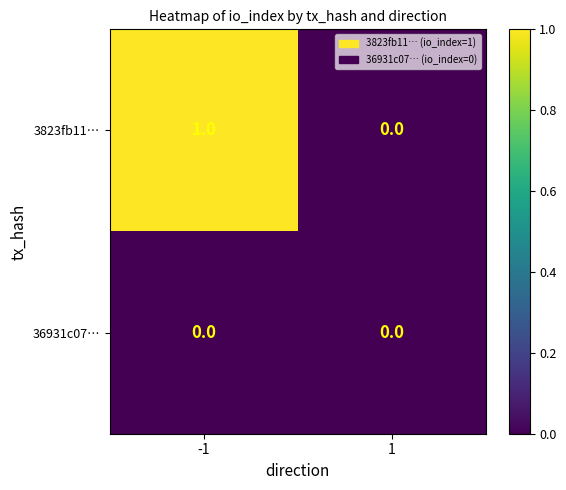

At which category does the chart reach its peak across all series?

-1